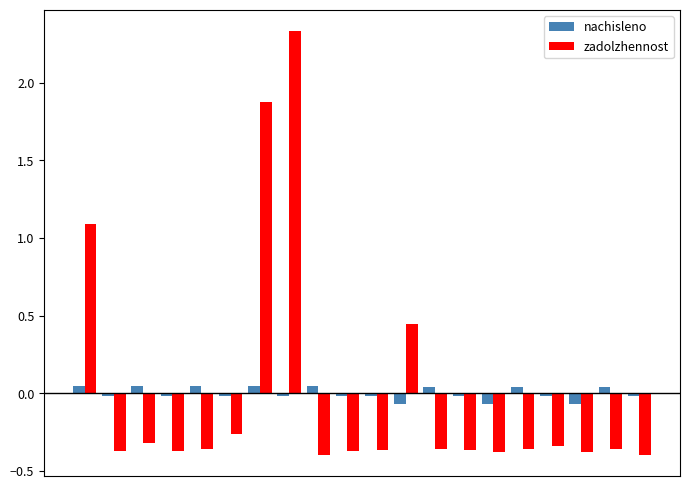

How many values in nachisleno are above zero?

8